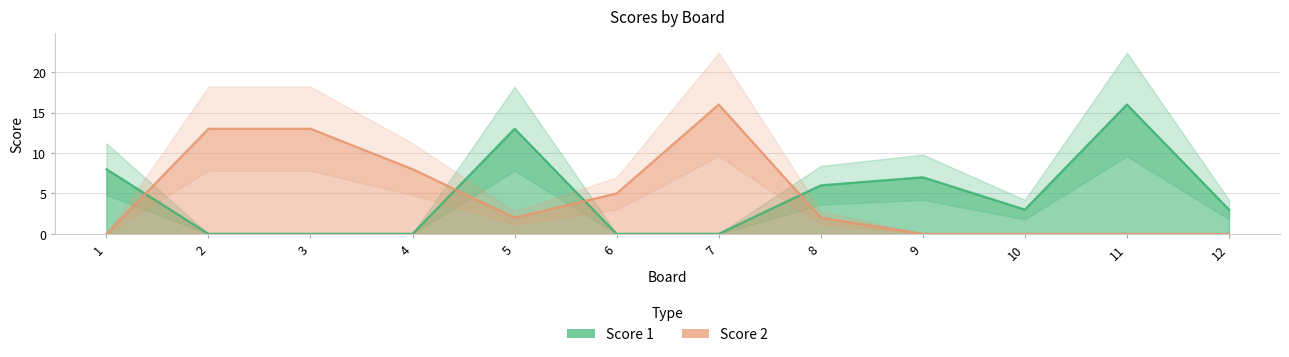

Which series has the largest total across all categories?

Score 2